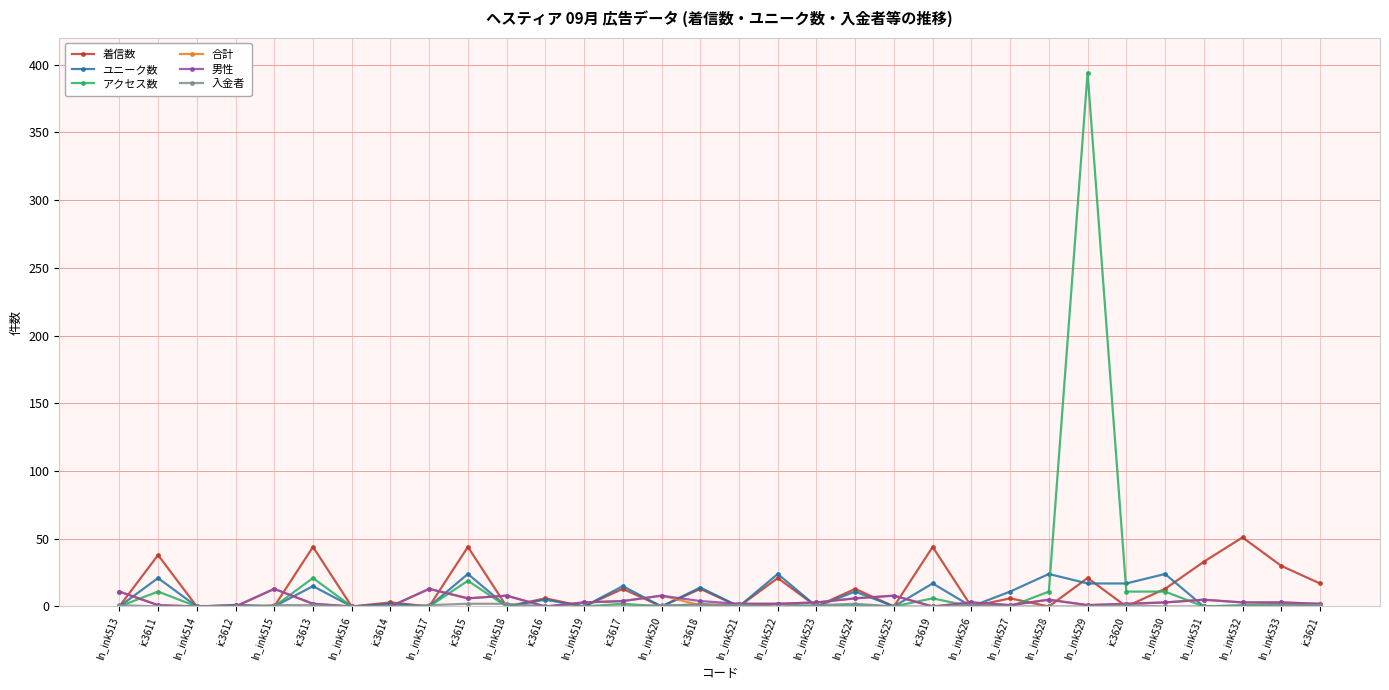

How many lines are shown in the chart?

6